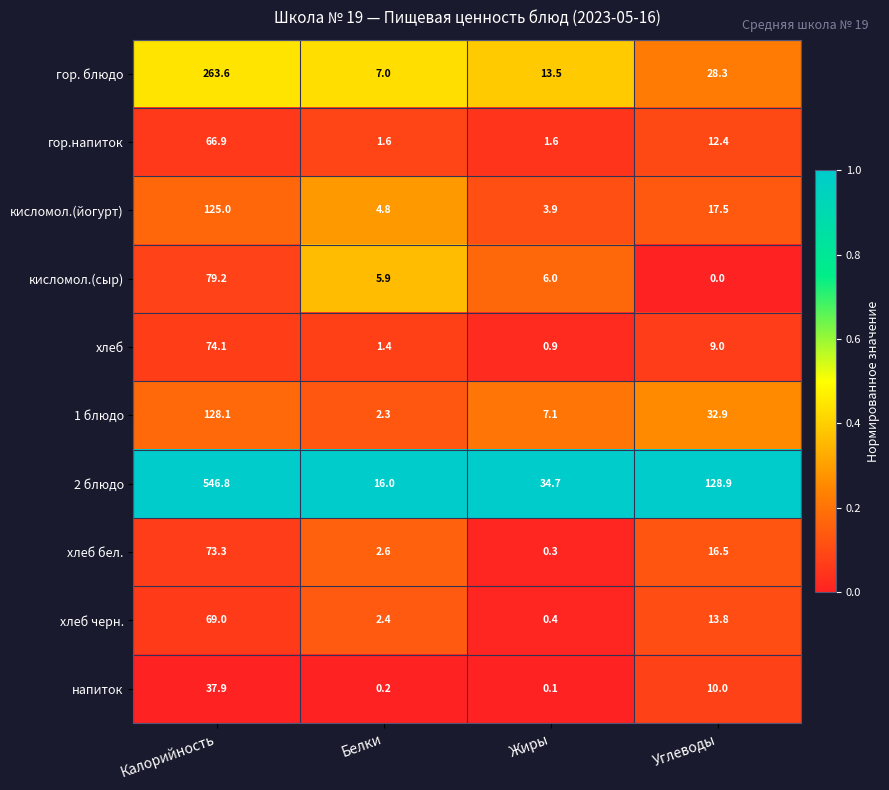

Which label corresponds to the smallest value in the chart?

Углеводы